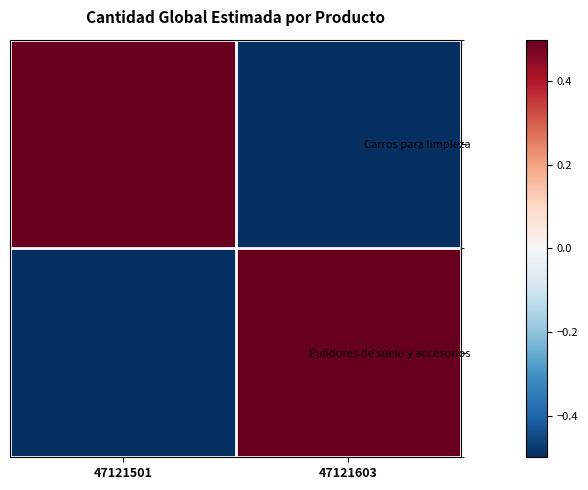

At which category is the sum across all series the highest?

47121501